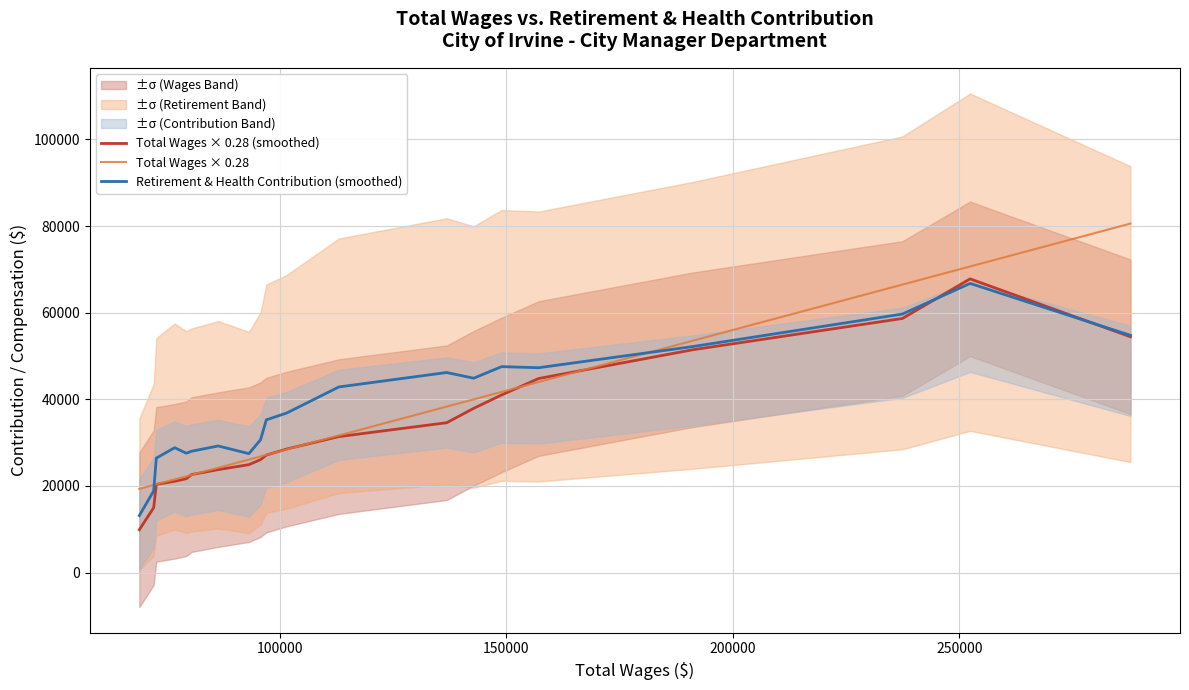

What is the highest value of the Total Wages × 0.28 (smoothed) series?

67809.5